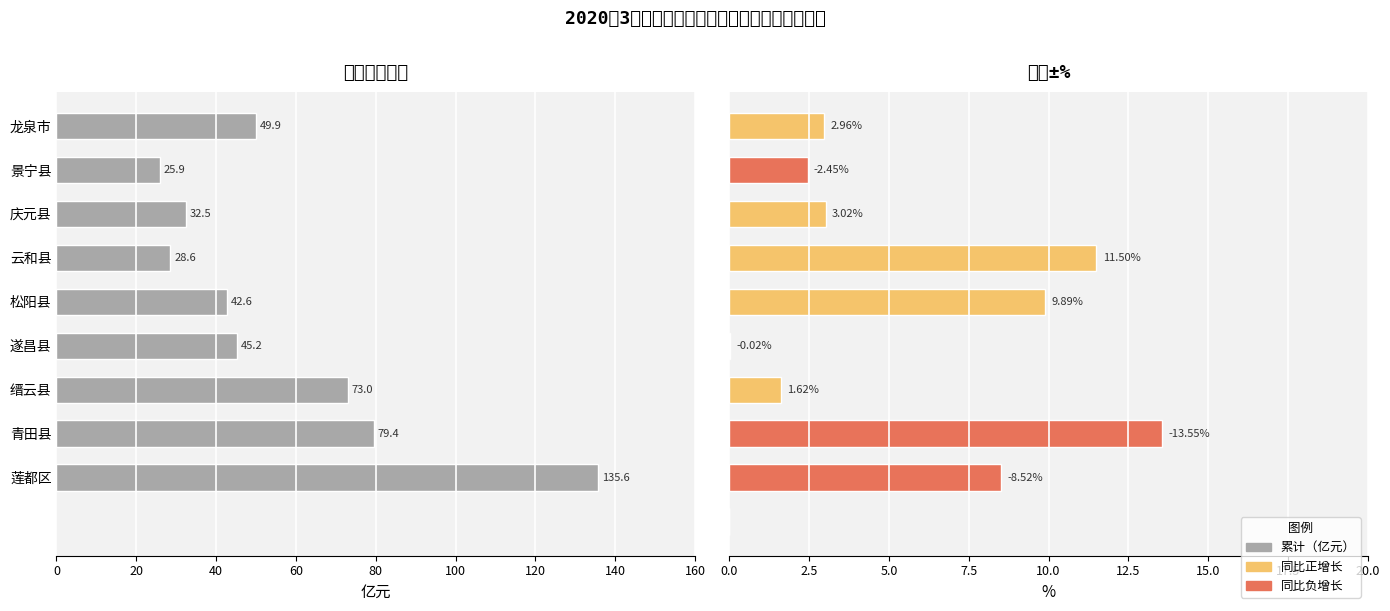

Count the number of categories in the chart.

9